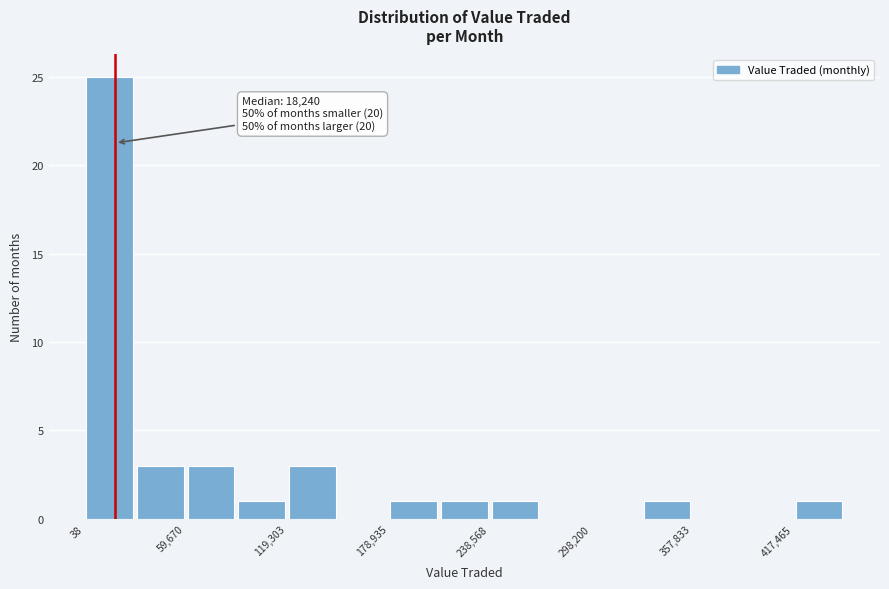

Around what value on the x-axis is the tallest bar? Give the approximate position of its centre, as read against the axis.

10000